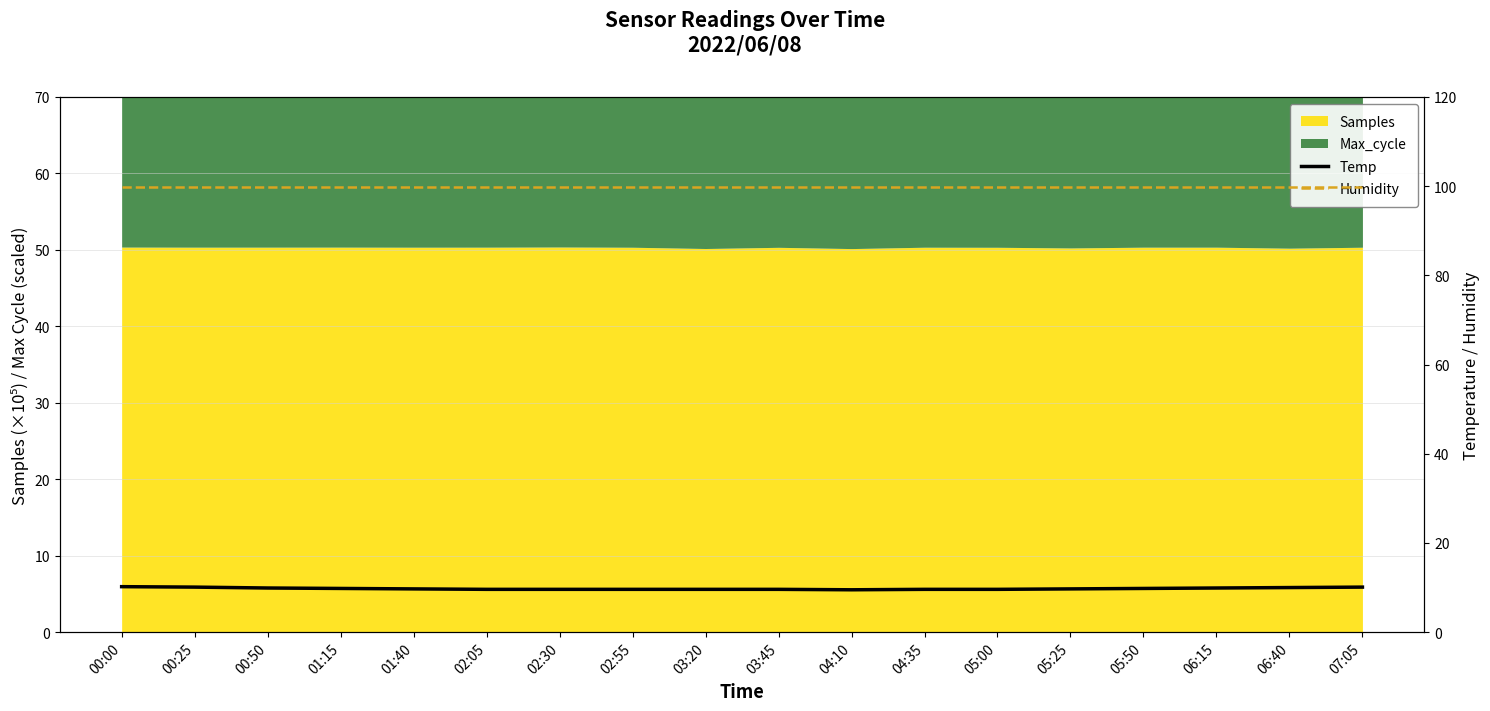

What is the difference between the second highest and second lowest values in the Temp series?

0.5